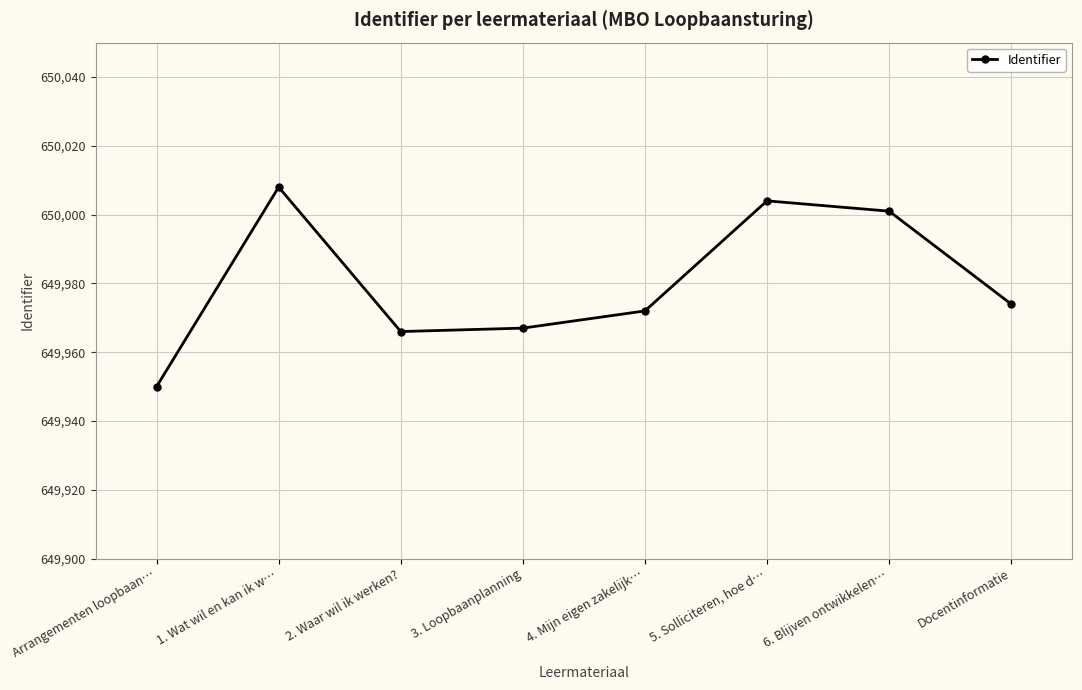

What is the difference between the second highest and second lowest values?

38